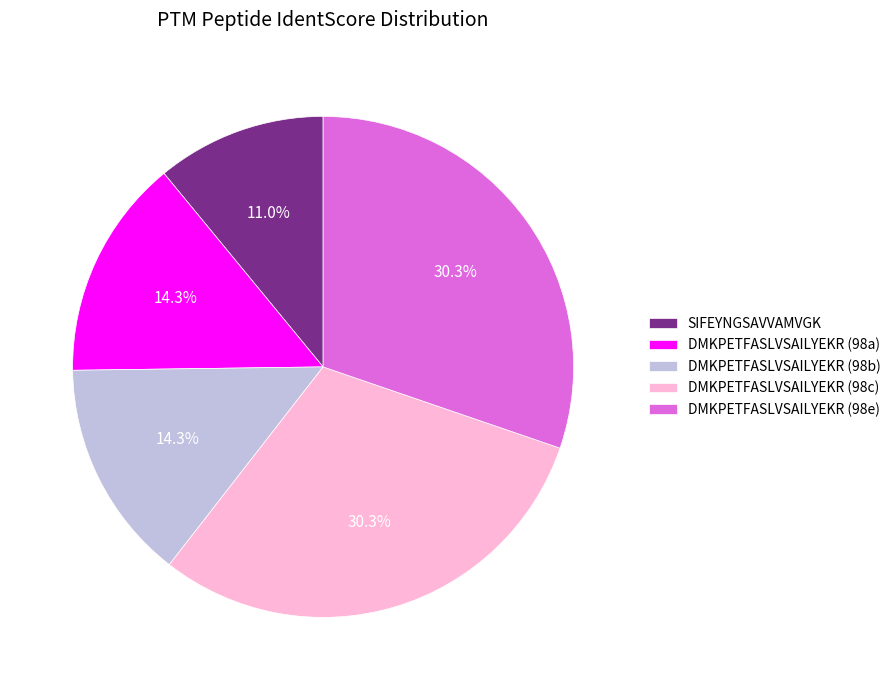

Which slice is the smallest?

SIFEYNGSAVVAMVGK